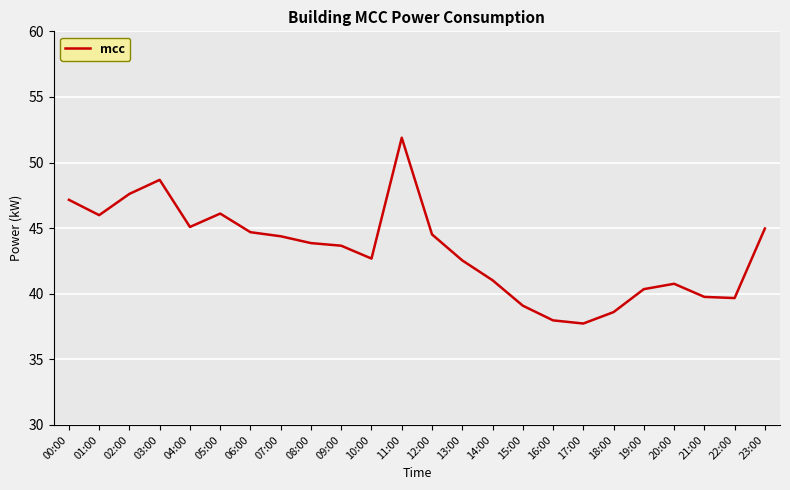

Is it true that the value at 23:00 is 45.0?

True